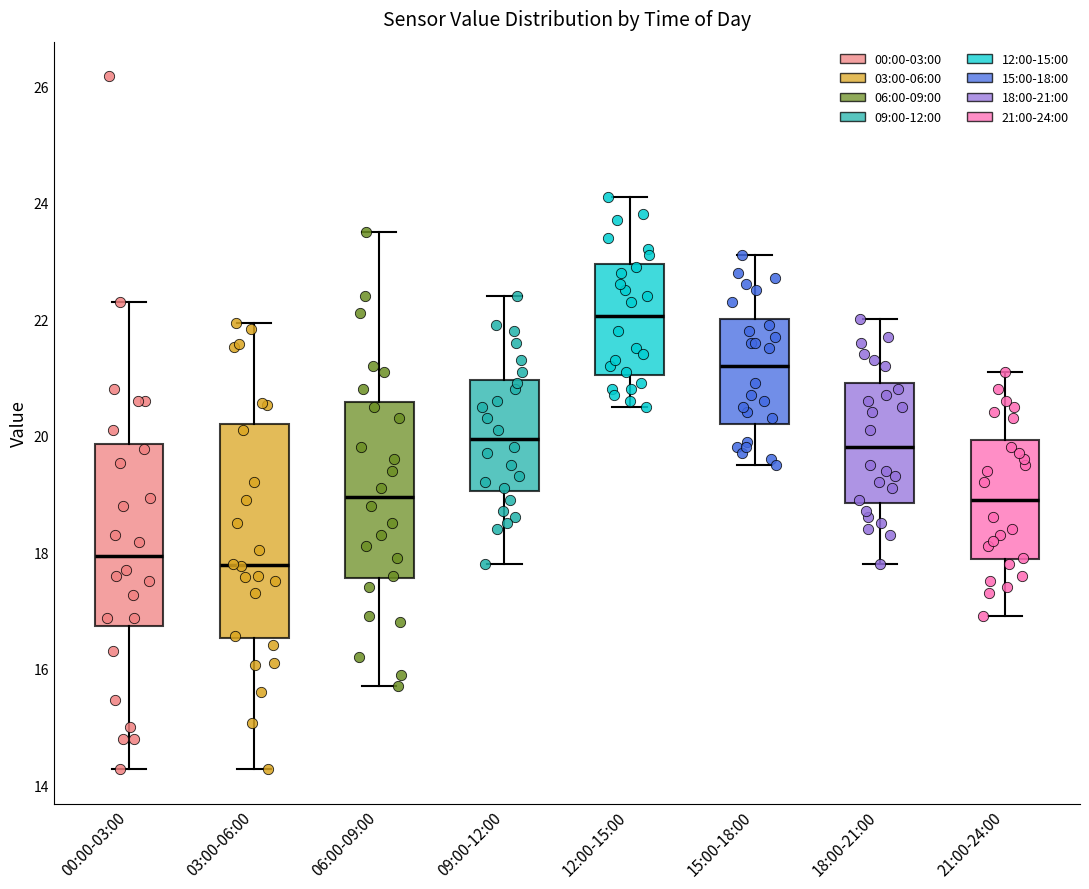

Reading left to right, read every box against the y-axis: the position of its median line, the range the box covers, and the ends of its whiskers. The values are not printed on the chart, so give them approximately, as read against the axis.

00:00-03:00: median 18.0, box 16.8 to 19.8, whiskers 14.2 to 22.4
03:00-06:00: median 17.8, box 16.6 to 20.2, whiskers 14.2 to 22.0
06:00-09:00: median 19.0, box 17.6 to 20.6, whiskers 15.8 to 23.6
09:00-12:00: median 20.0, box 19.0 to 21.0, whiskers 17.8 to 22.4
12:00-15:00: median 22.0, box 21.0 to 23.0, whiskers 20.6 to 24.2
15:00-18:00: median 21.2, box 20.2 to 22.0, whiskers 19.6 to 23.2
18:00-21:00: median 19.8, box 18.8 to 21.0, whiskers 17.8 to 22.0
21:00-24:00: median 19.0, box 17.8 to 20.0, whiskers 17.0 to 21.2